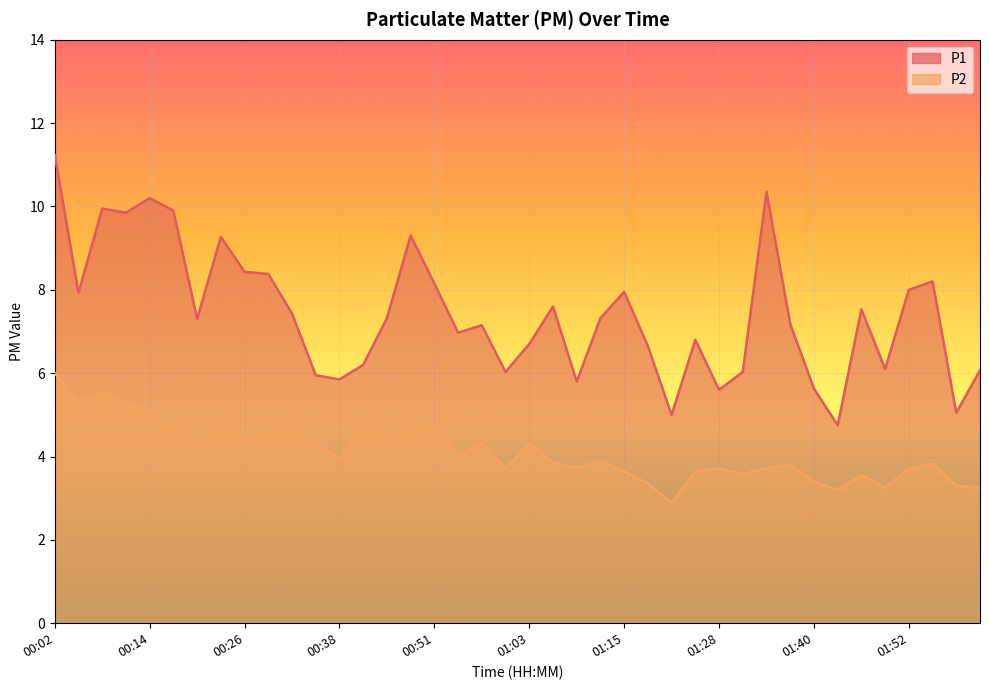

Does the chart display data point markers on the line(s)?

No